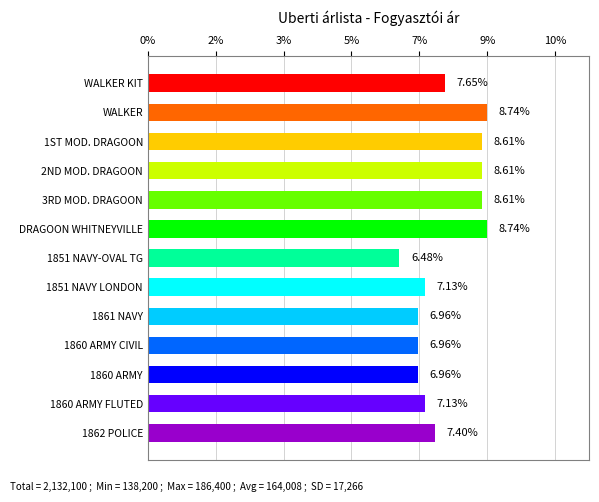

Are the bars grouped side by side (vs. stacked)?

No